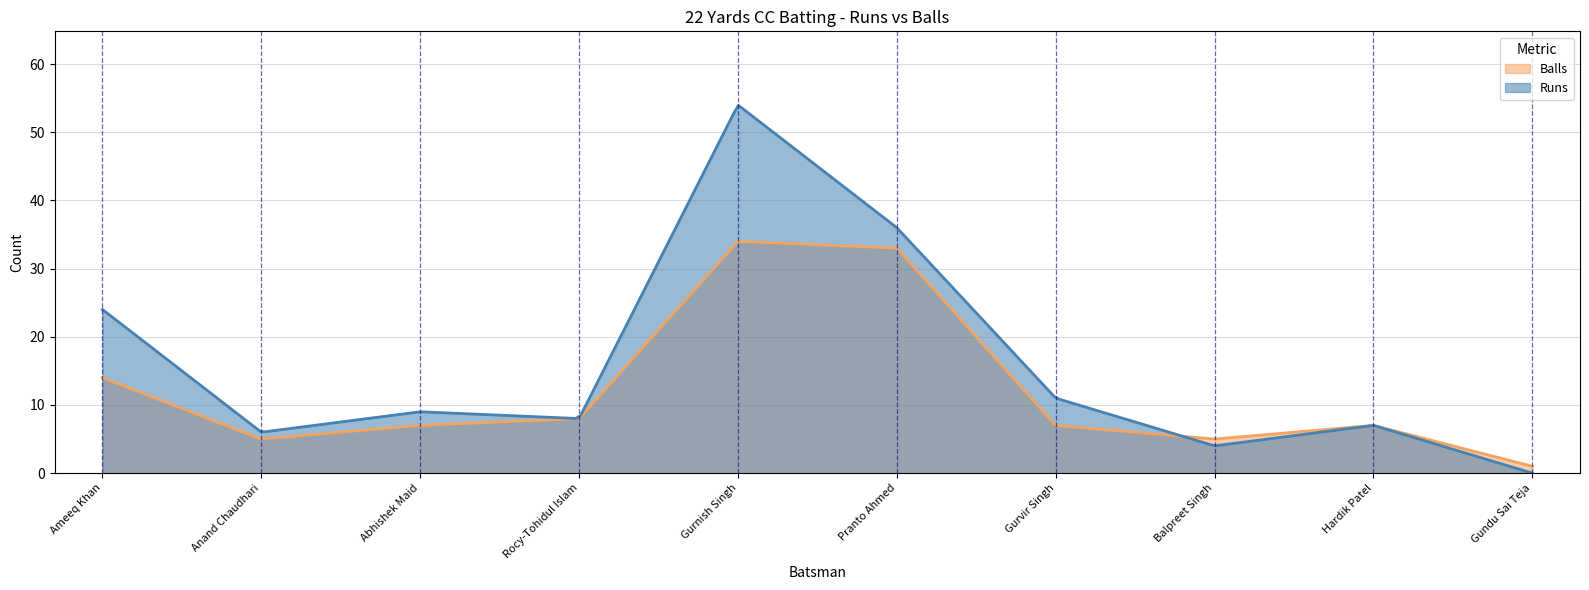

At which category is the sum across all series the highest?

Gurnish Singh